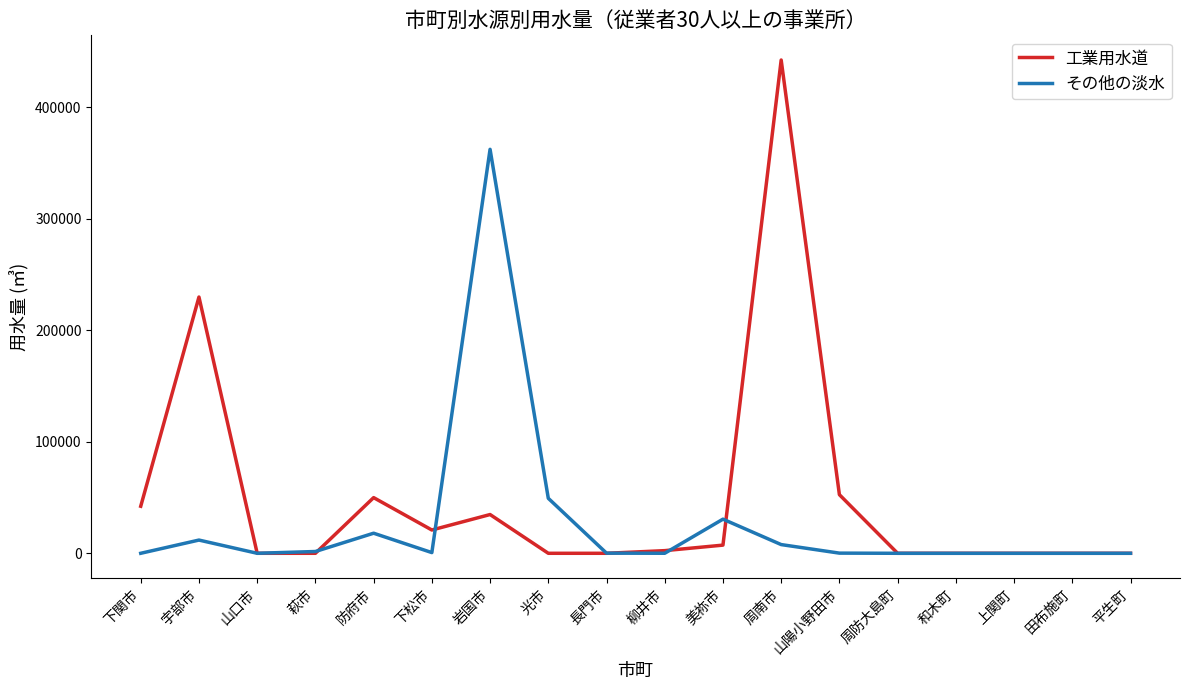

What is the average value of the 工業用水道 series?

49007